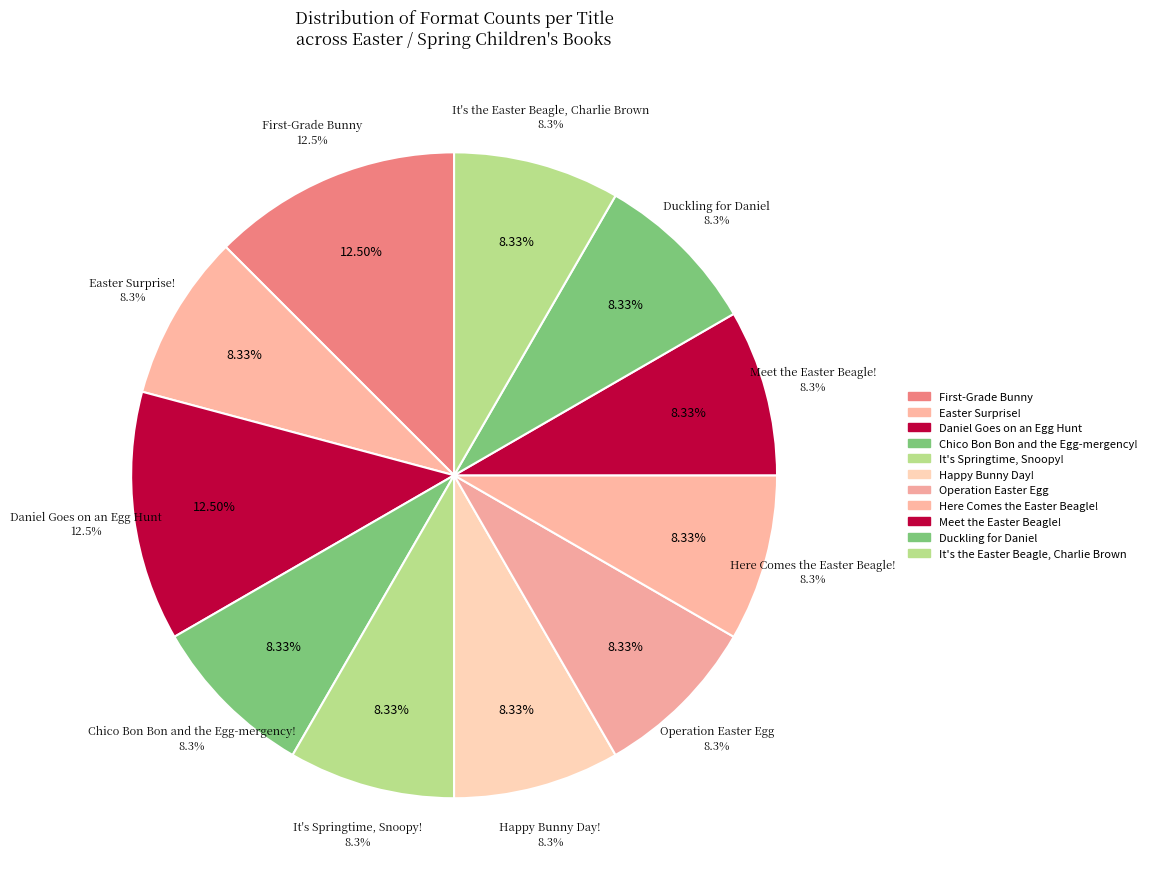

Which category has the smallest portion of the pie?

It's the Easter Beagle, Charlie Brown